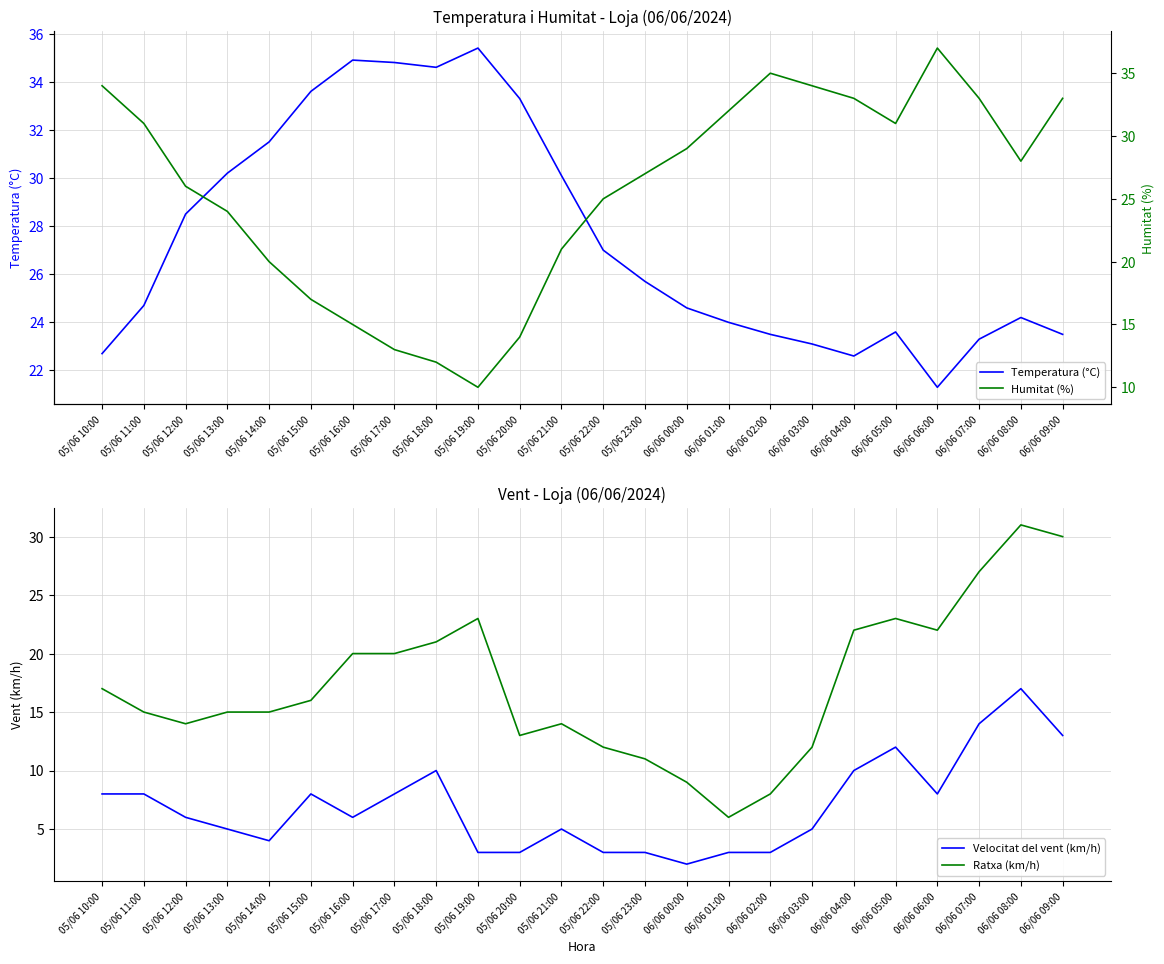

Does the chart display data point markers on the line(s)?

No